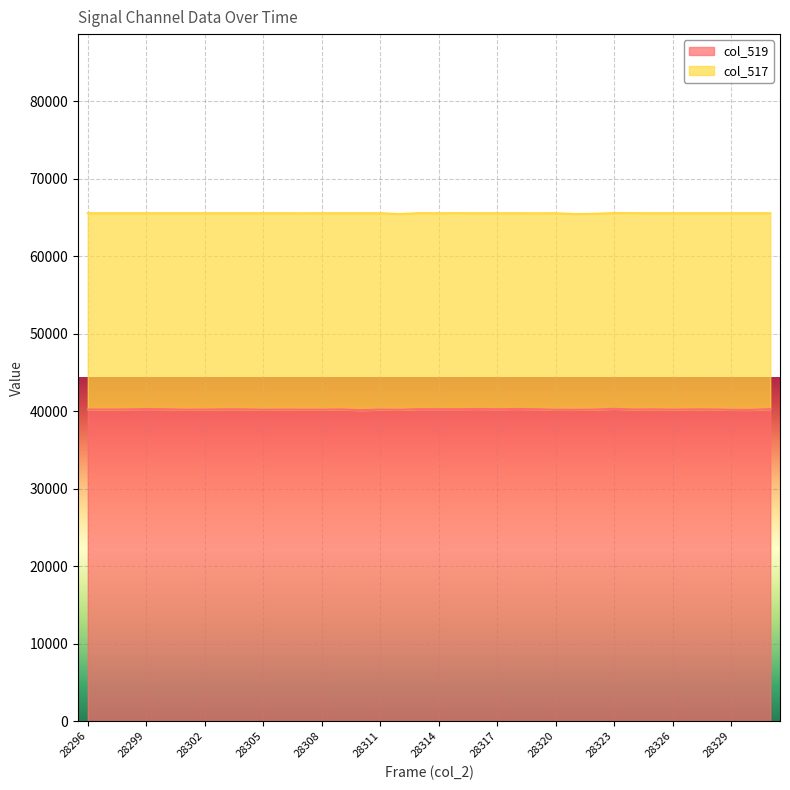

What is the sum of all values?

1447511